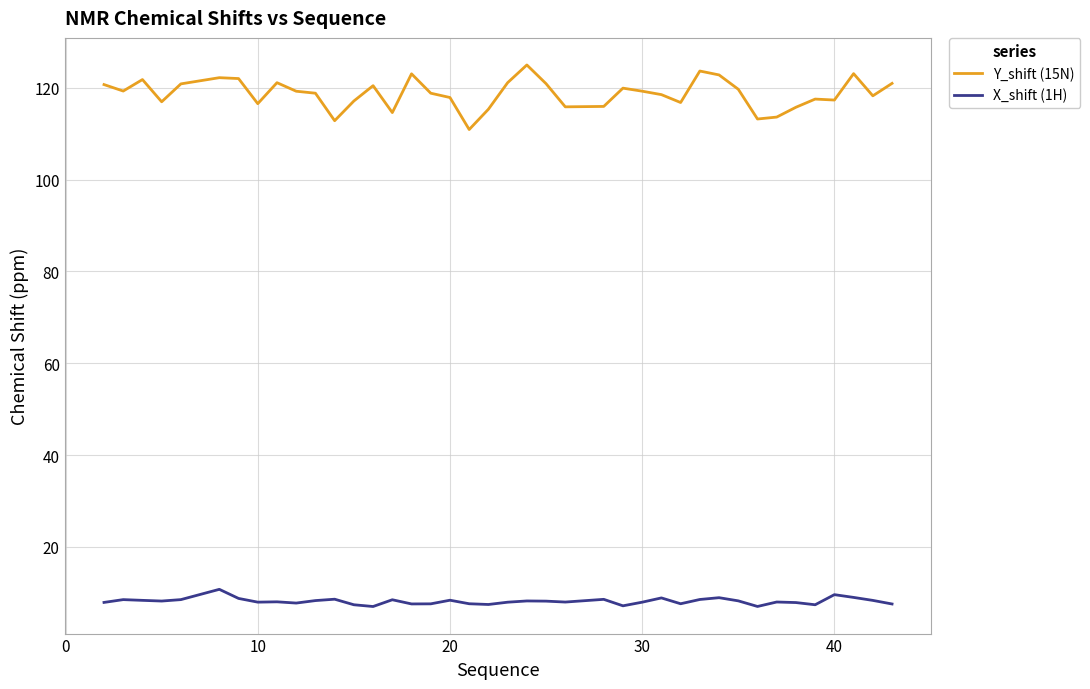

Does the chart display data point markers on the line(s)?

No